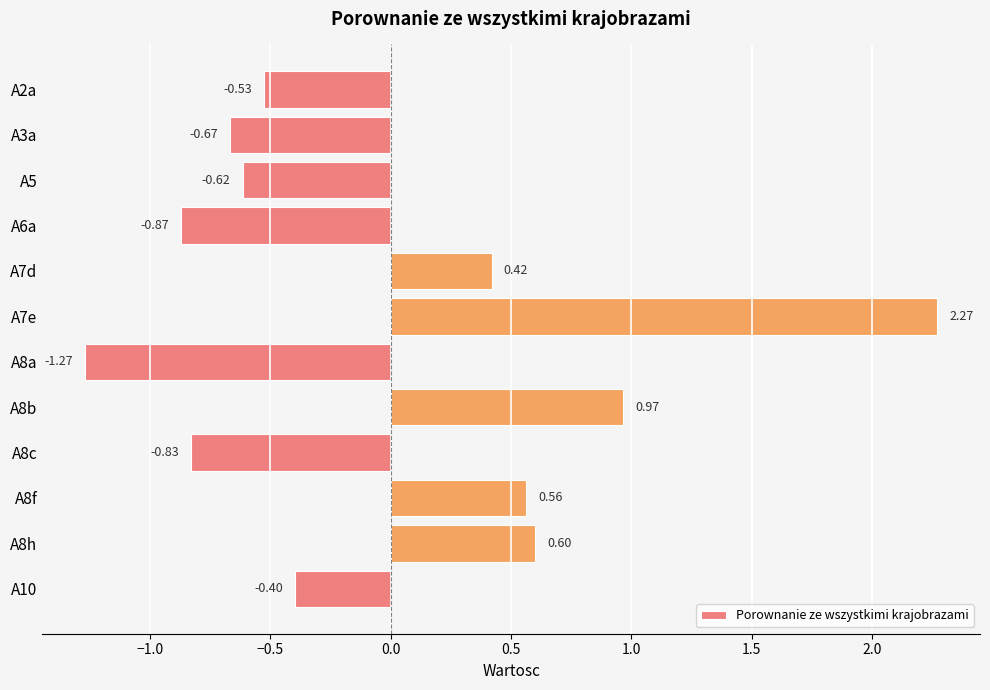

Rank the categories by value from highest to lowest.

A7e, A8b, A8h, A8f, A7d, A10, A2a, A5, A3a, A8c, A6a, A8a